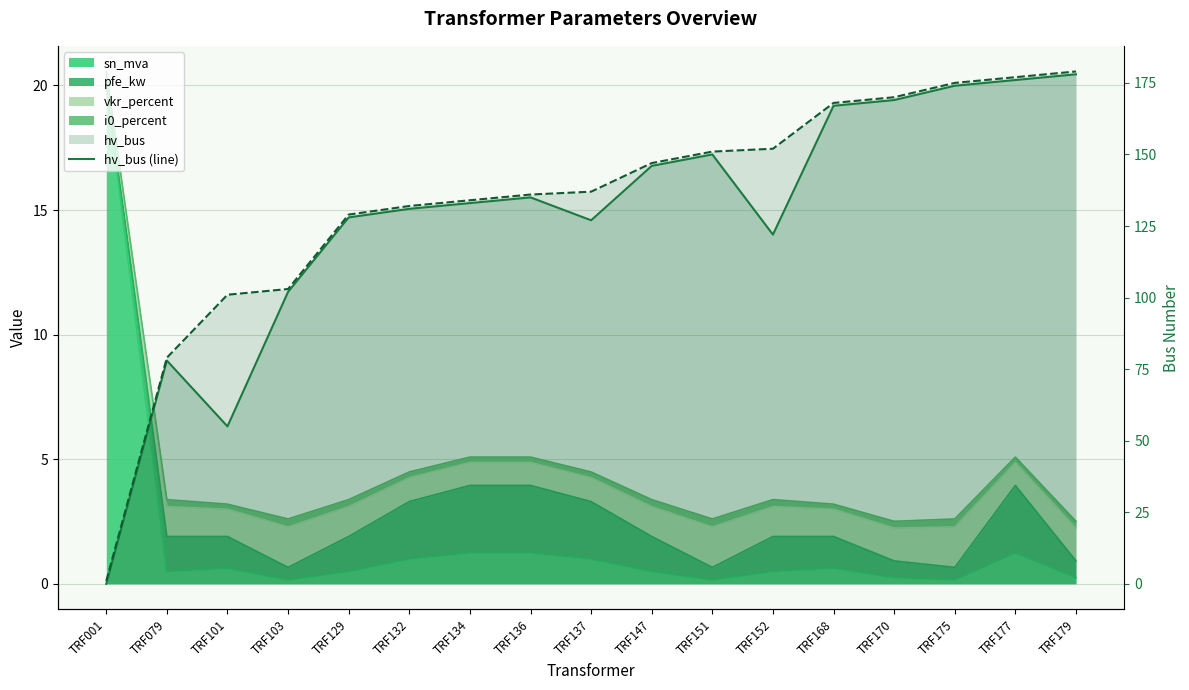

True or false: hv_bus (line) has a value of 78 at TRF079.

True